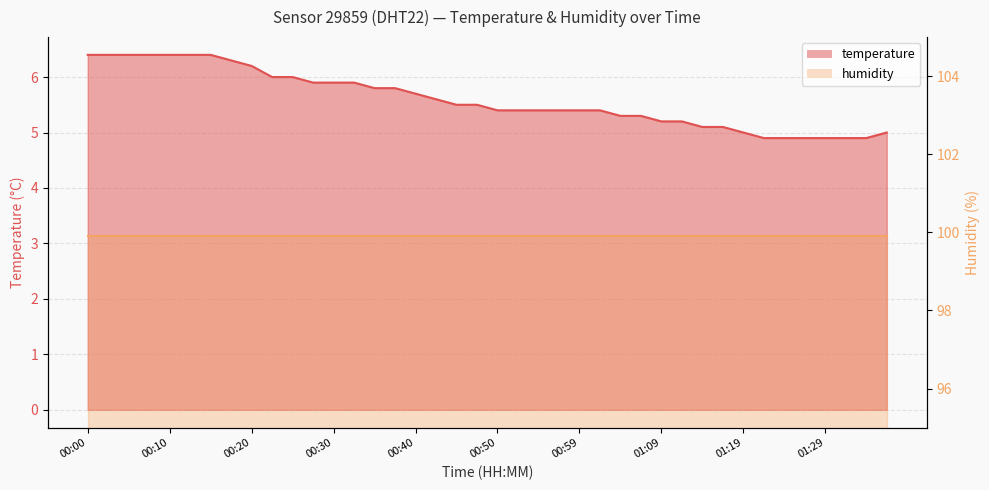

At which label does the data first exceed 5?

00:00